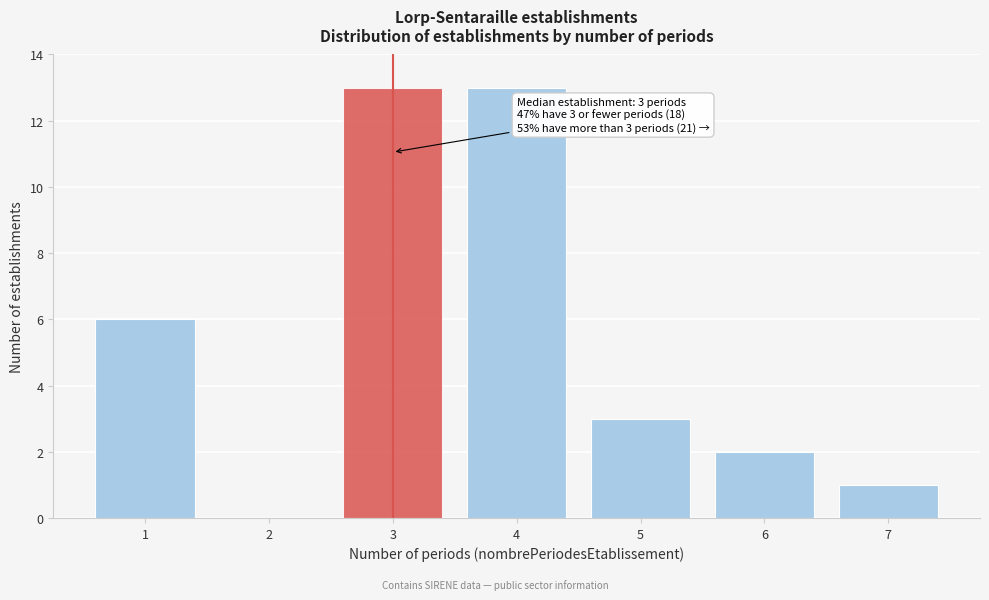

Reading left to right, extract all data points from this chart.

1=6	2=0	3=13	4=13	5=3	6=2	7=1